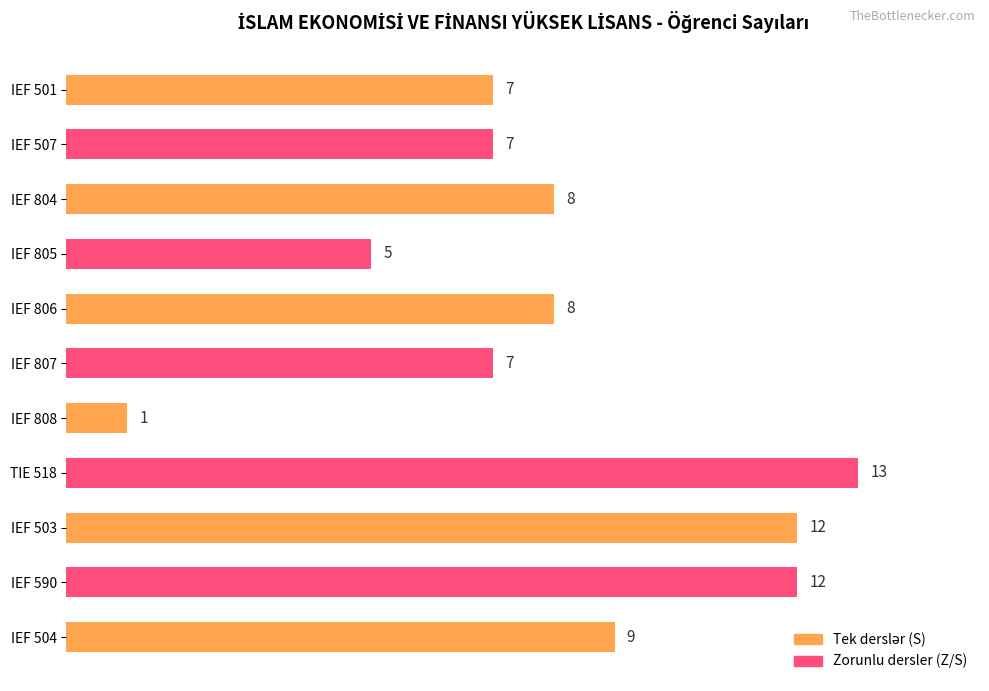

What is the approximate value at IEF 501, to the nearest 10?

10